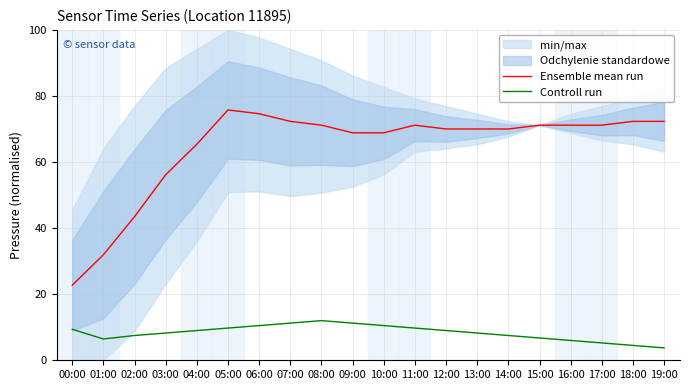

What is the average value of the Ensemble mean run series?

64.5